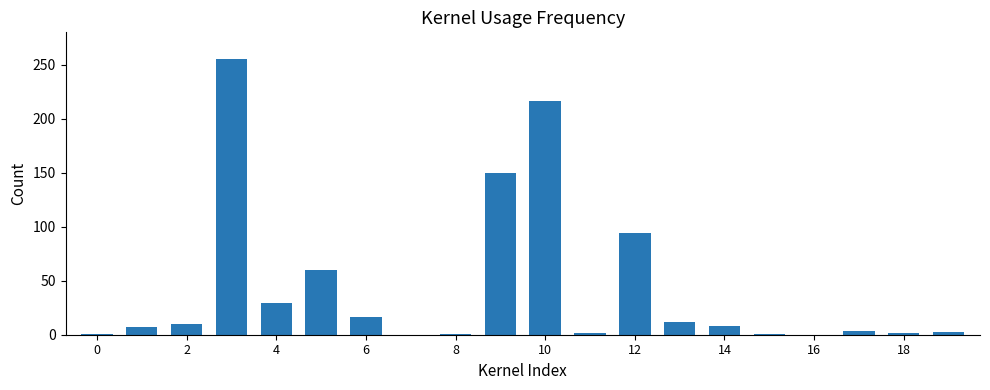

What is the greatest value displayed?

255.0